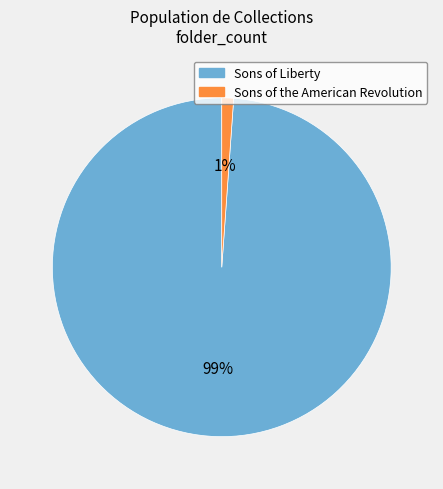

Which slice is the largest?

Sons of Liberty